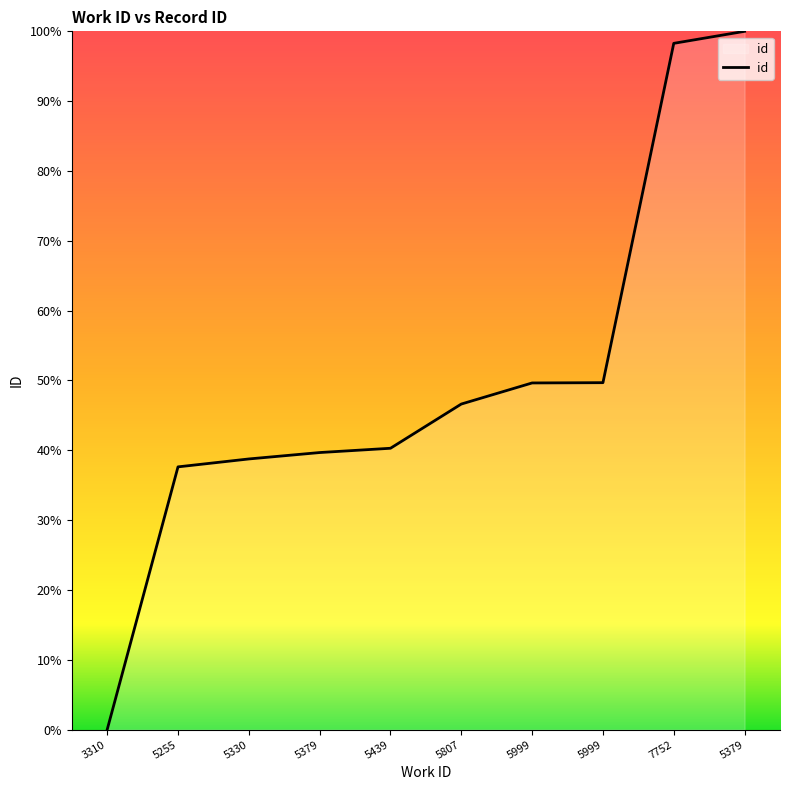

Rank the categories by value from highest to lowest.

5379, 7752, 5999, 5999, 5807, 5439, 5379, 5330, 5255, 3310